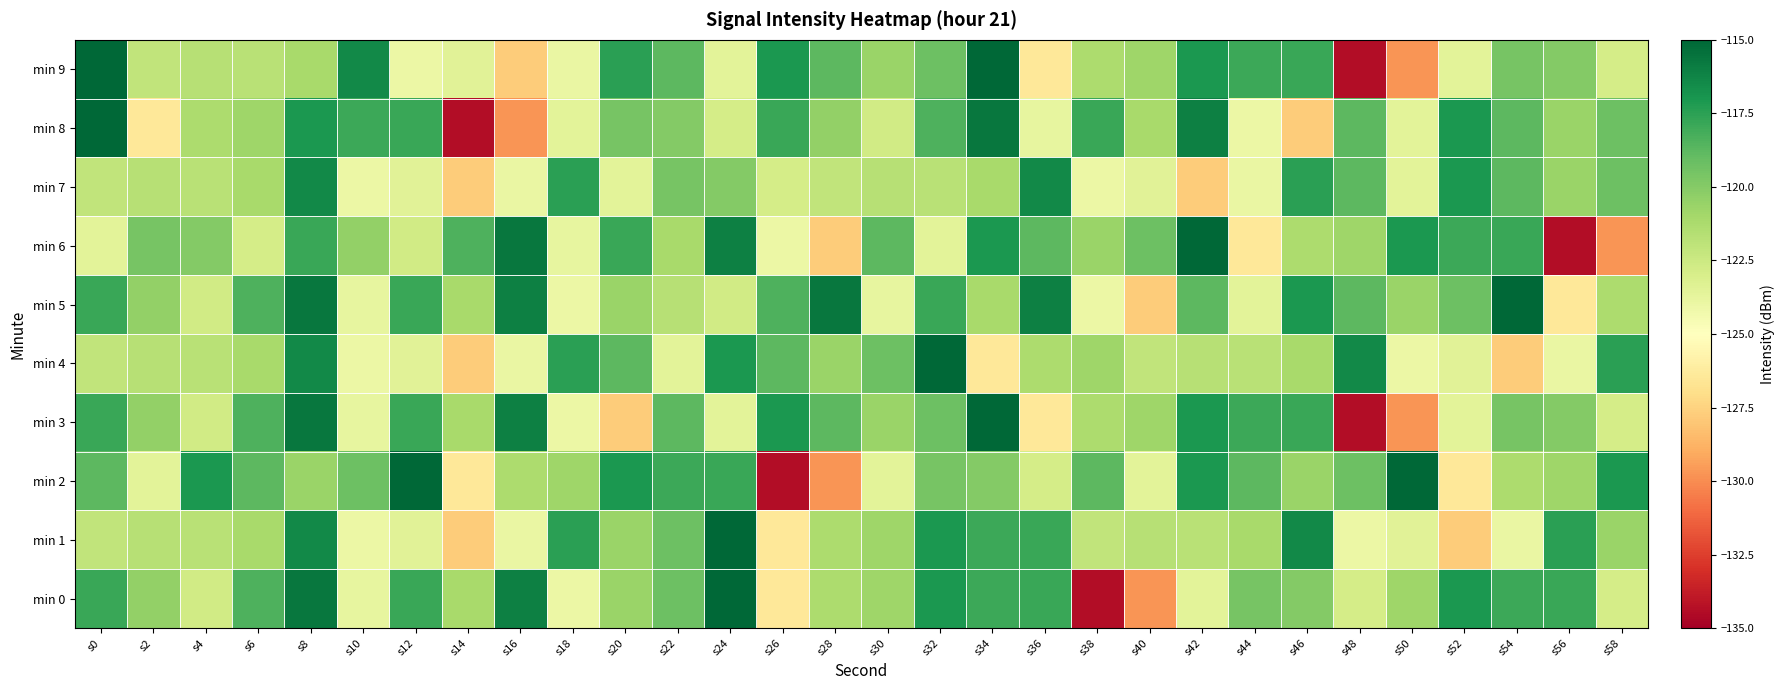

Which series has the widest spread of values?

min 0